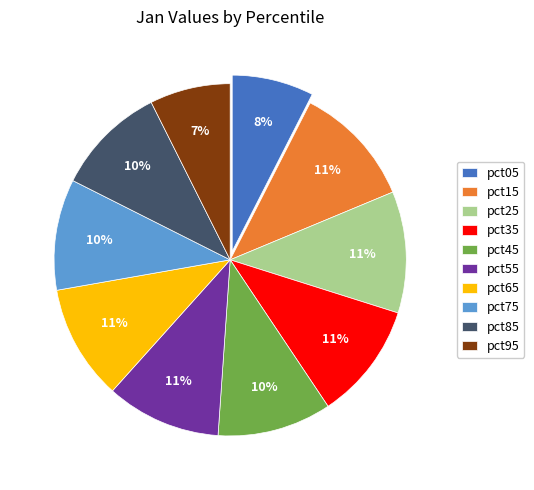

To the nearest percent, what is the average slice percentage?

10%